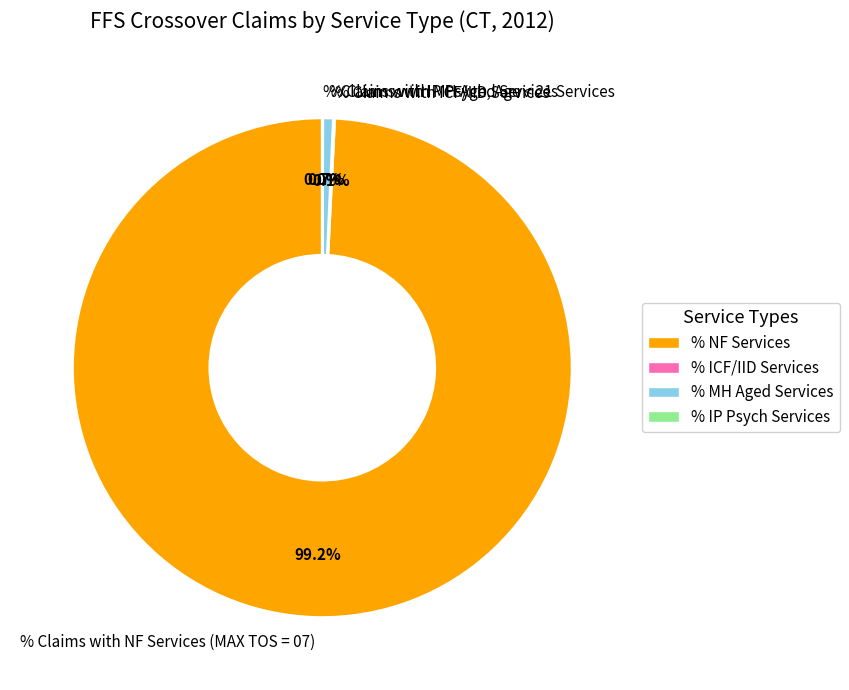

Does % Claims with MH Aged Services account for over 50% of the chart?

No